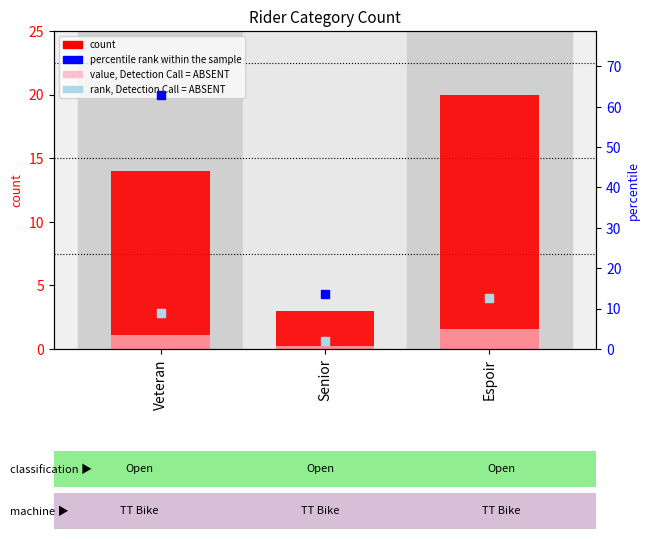

At which category is the sum across all series the highest?

Espoir